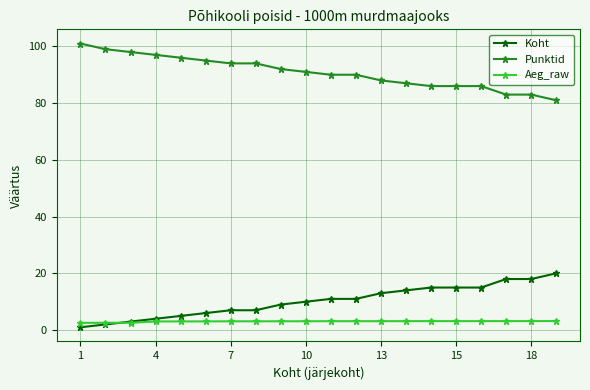

What is the value of the Aeg_raw point at the 7th from the left?

3.1